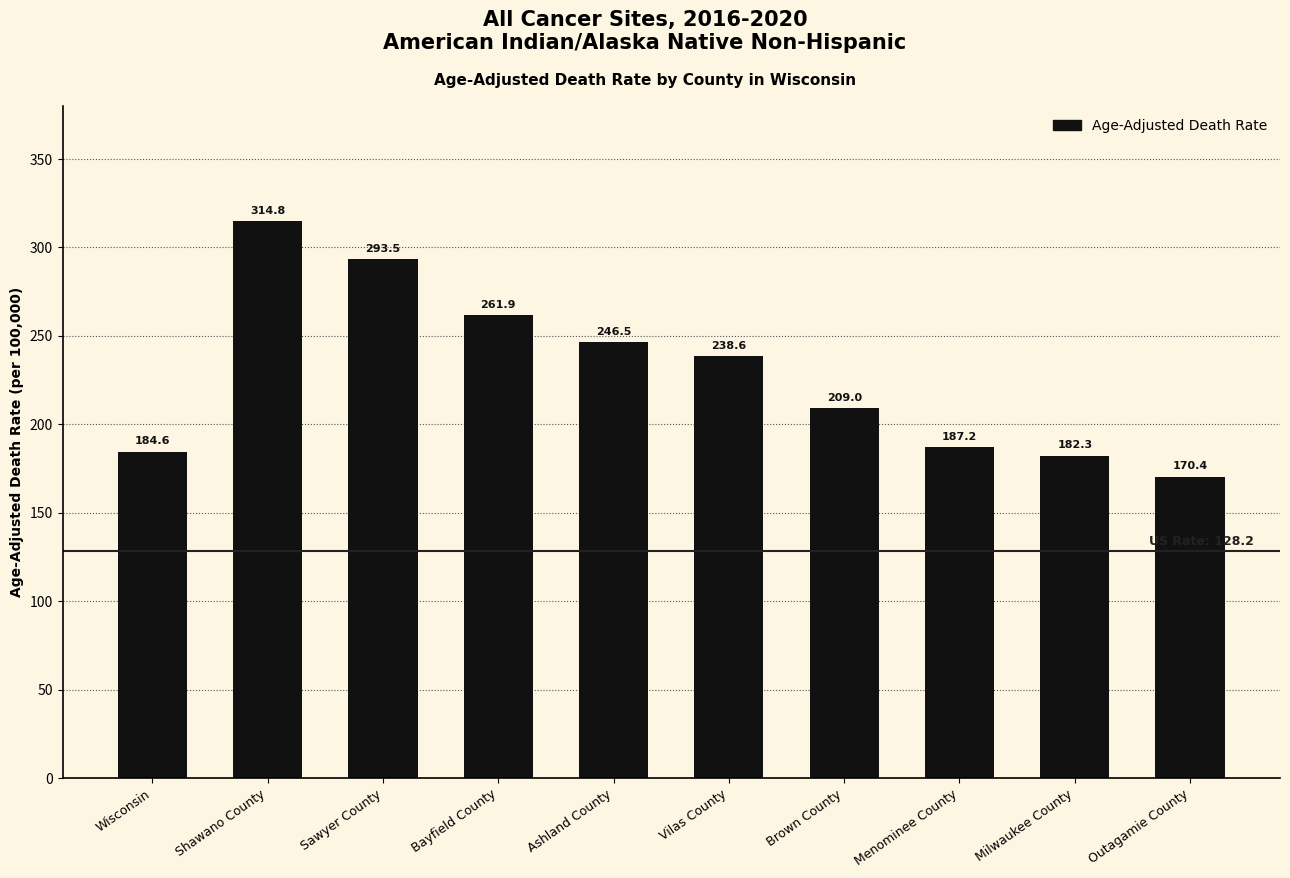

Reading right to left, what are all the values shown in this chart?

Outagamie County=170.4	Milwaukee County=182.3	Menominee County=187.2	Brown County=209.0	Vilas County=238.6	Ashland County=246.5	Bayfield County=261.9	Sawyer County=293.5	Shawano County=314.8	Wisconsin=184.6